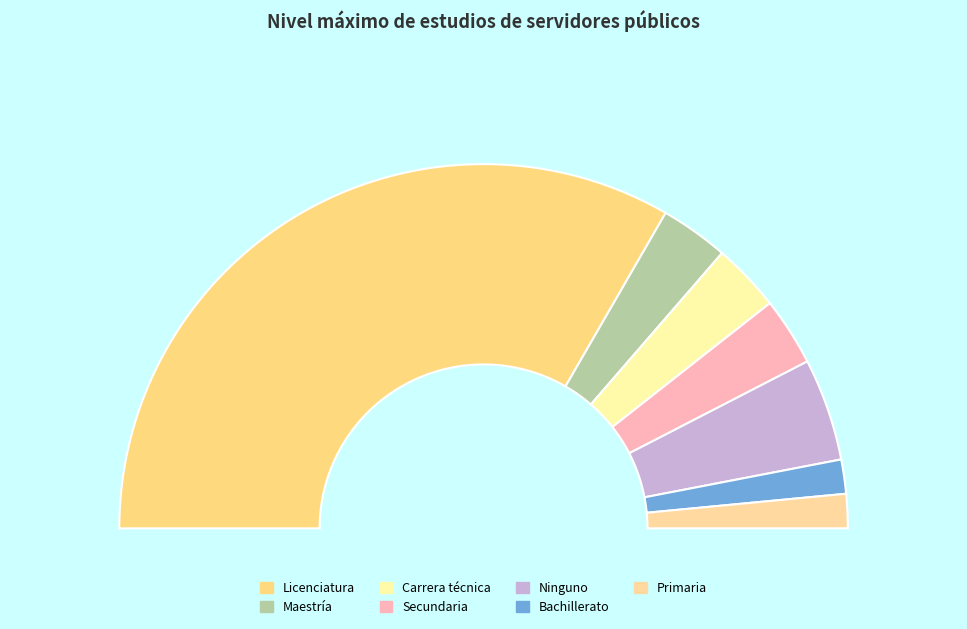

Between Bachillerato and Maestría, which is larger?

Maestría